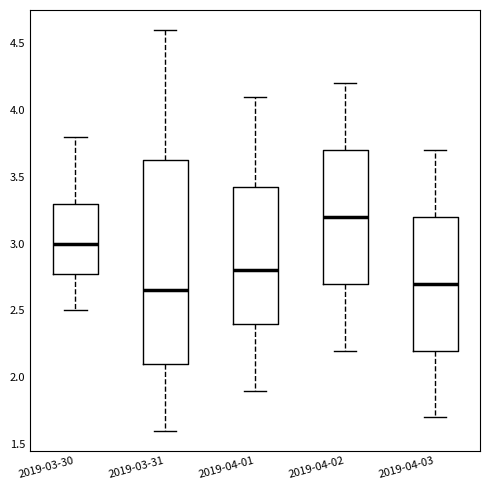

Reading left to right, transcribe this box plot: for each box, give where its median line is, the range the box spans, and where its two whiskers end, as read against the y-axis. The values are not printed on the chart, so give them approximately, as read against the axis.

2019-03-30: median 3.00, box 2.80 to 3.30, whiskers 2.50 to 3.80
2019-03-31: median 2.65, box 2.10 to 3.65, whiskers 1.60 to 4.60
2019-04-01: median 2.80, box 2.40 to 3.45, whiskers 1.90 to 4.10
2019-04-02: median 3.20, box 2.70 to 3.70, whiskers 2.20 to 4.20
2019-04-03: median 2.70, box 2.20 to 3.20, whiskers 1.70 to 3.70